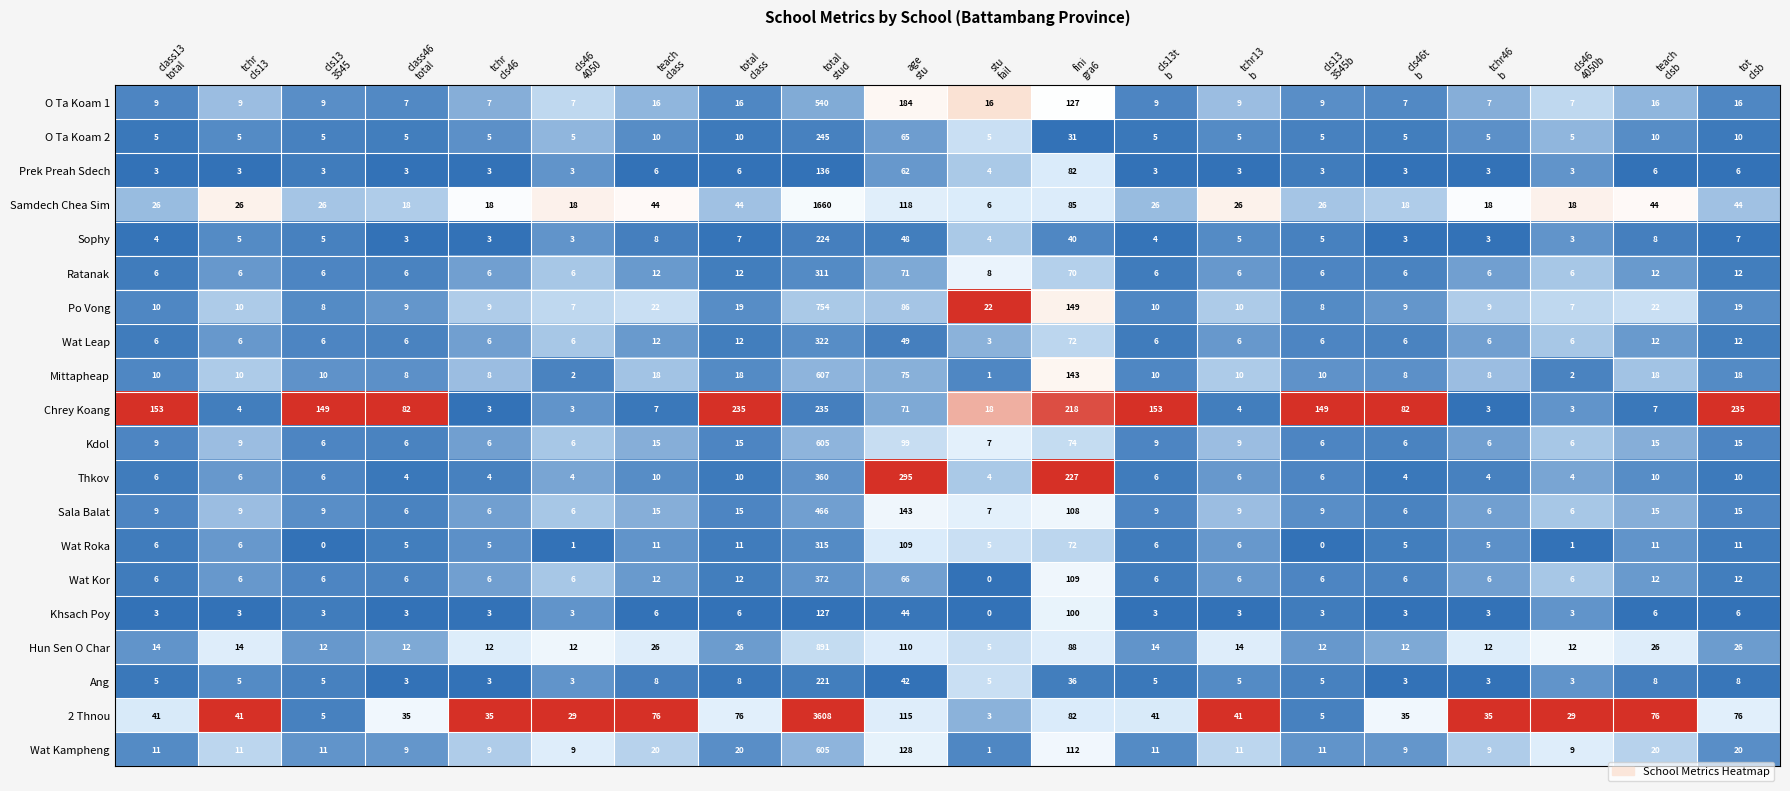

How many data points in O Ta Koam 2 are above 5?

7